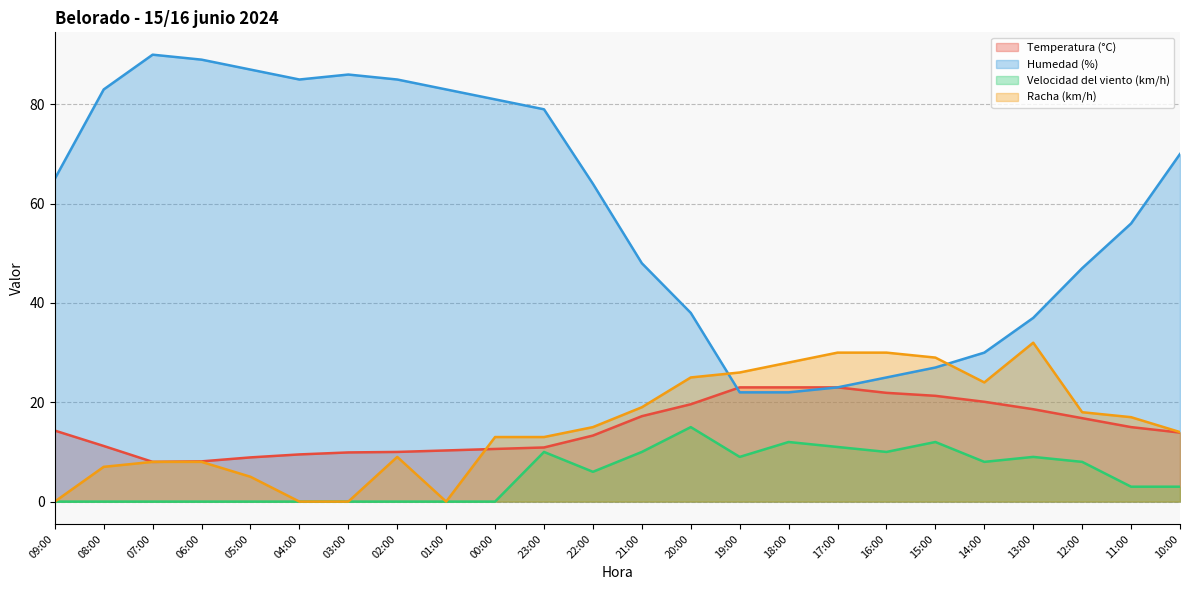

Between 02:00 and 19:00, which is larger?

19:00